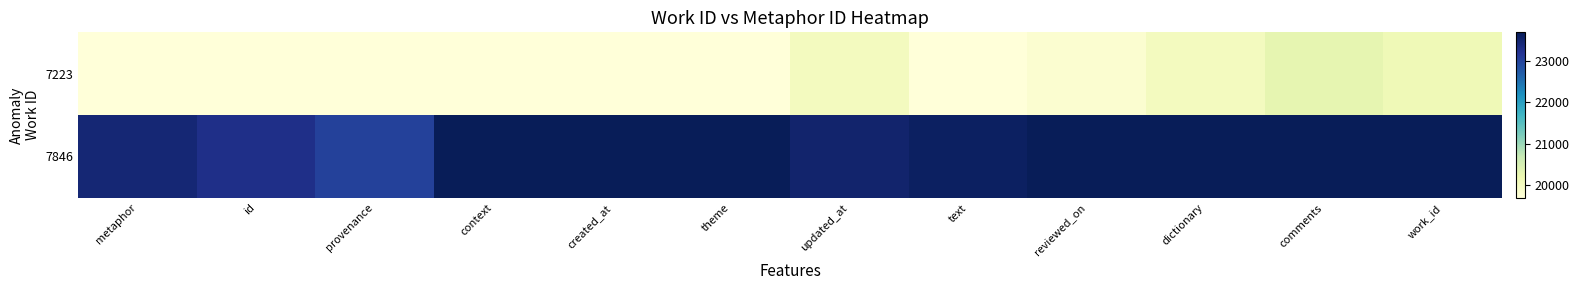

Rank the series by their average value, from lowest to highest.

7223, 7846